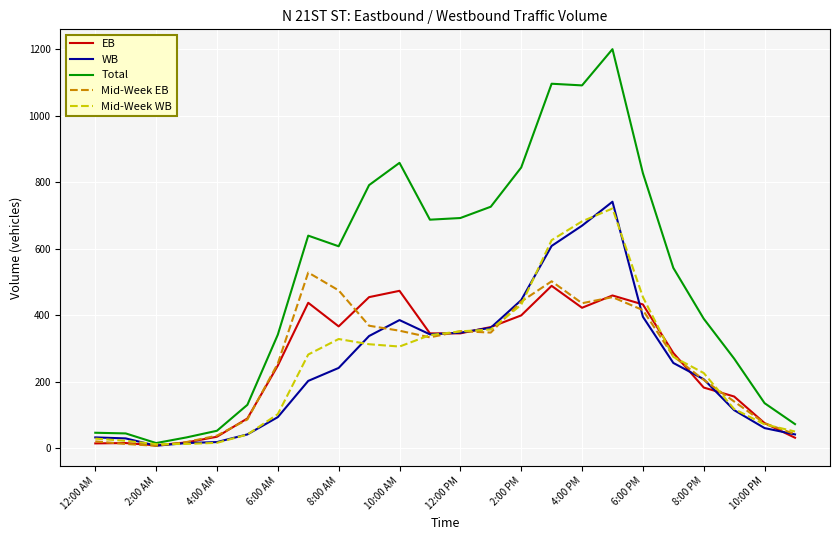

Which series has the largest range (max minus min)?

Total